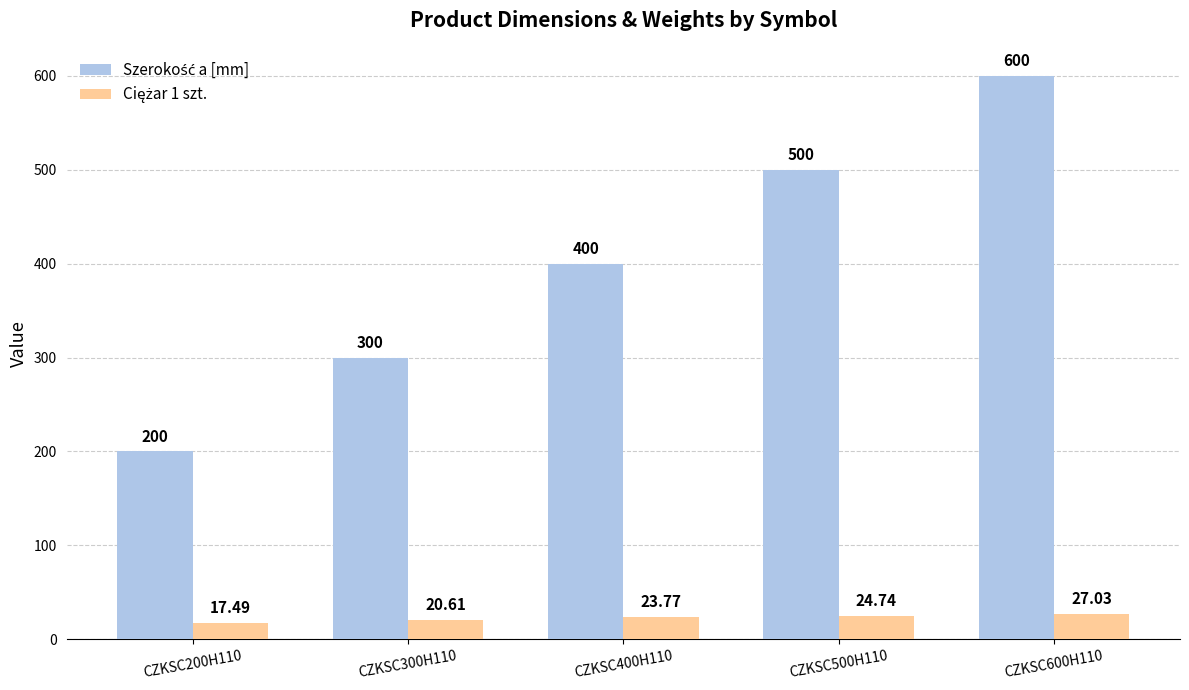

What is the label of the 5th bar from the left?

CZKSC600H110